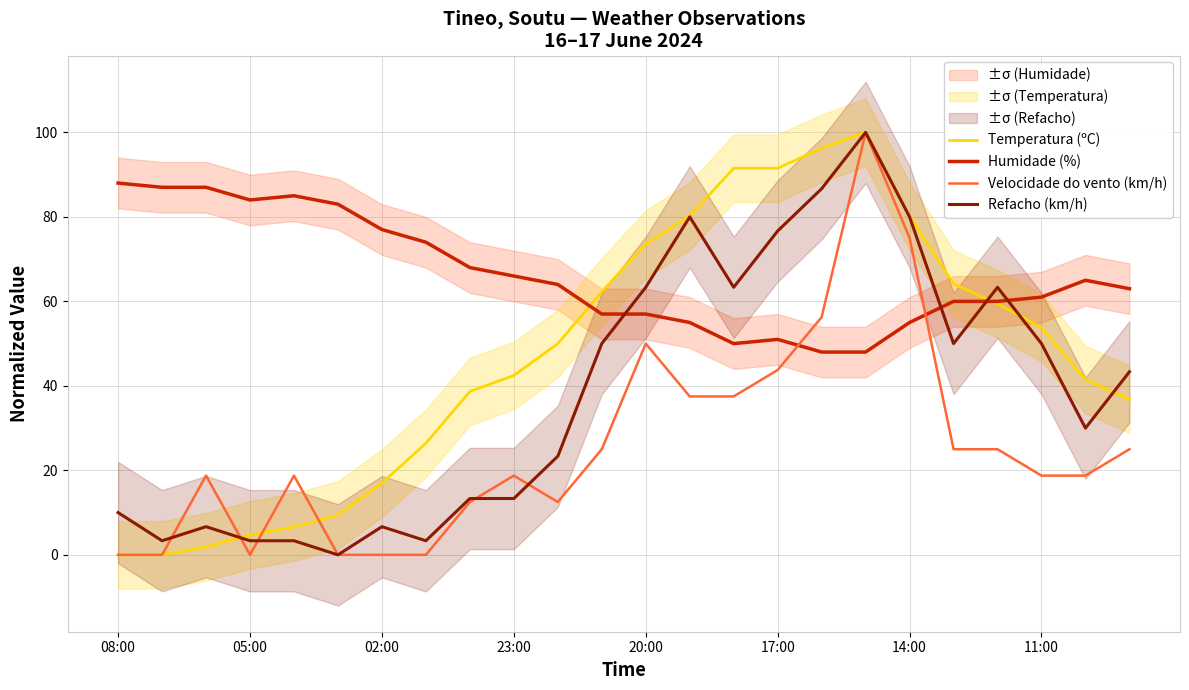

How many data points in Velocidade do vento (km/h) are less than 18?

8